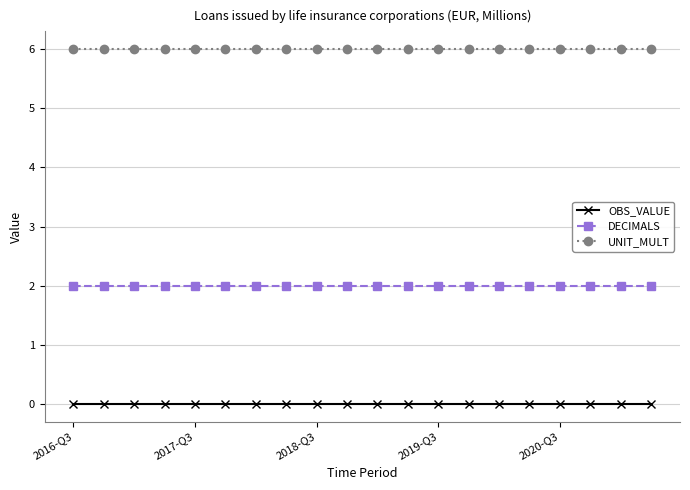

Which series has the largest total across all categories?

UNIT_MULT